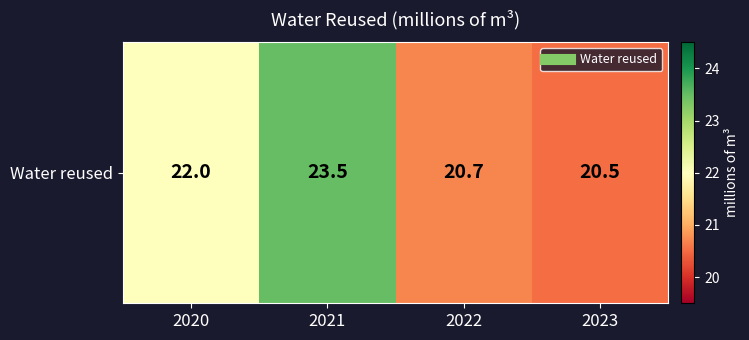

Is it true that the value at 2021 is 8.6?

False